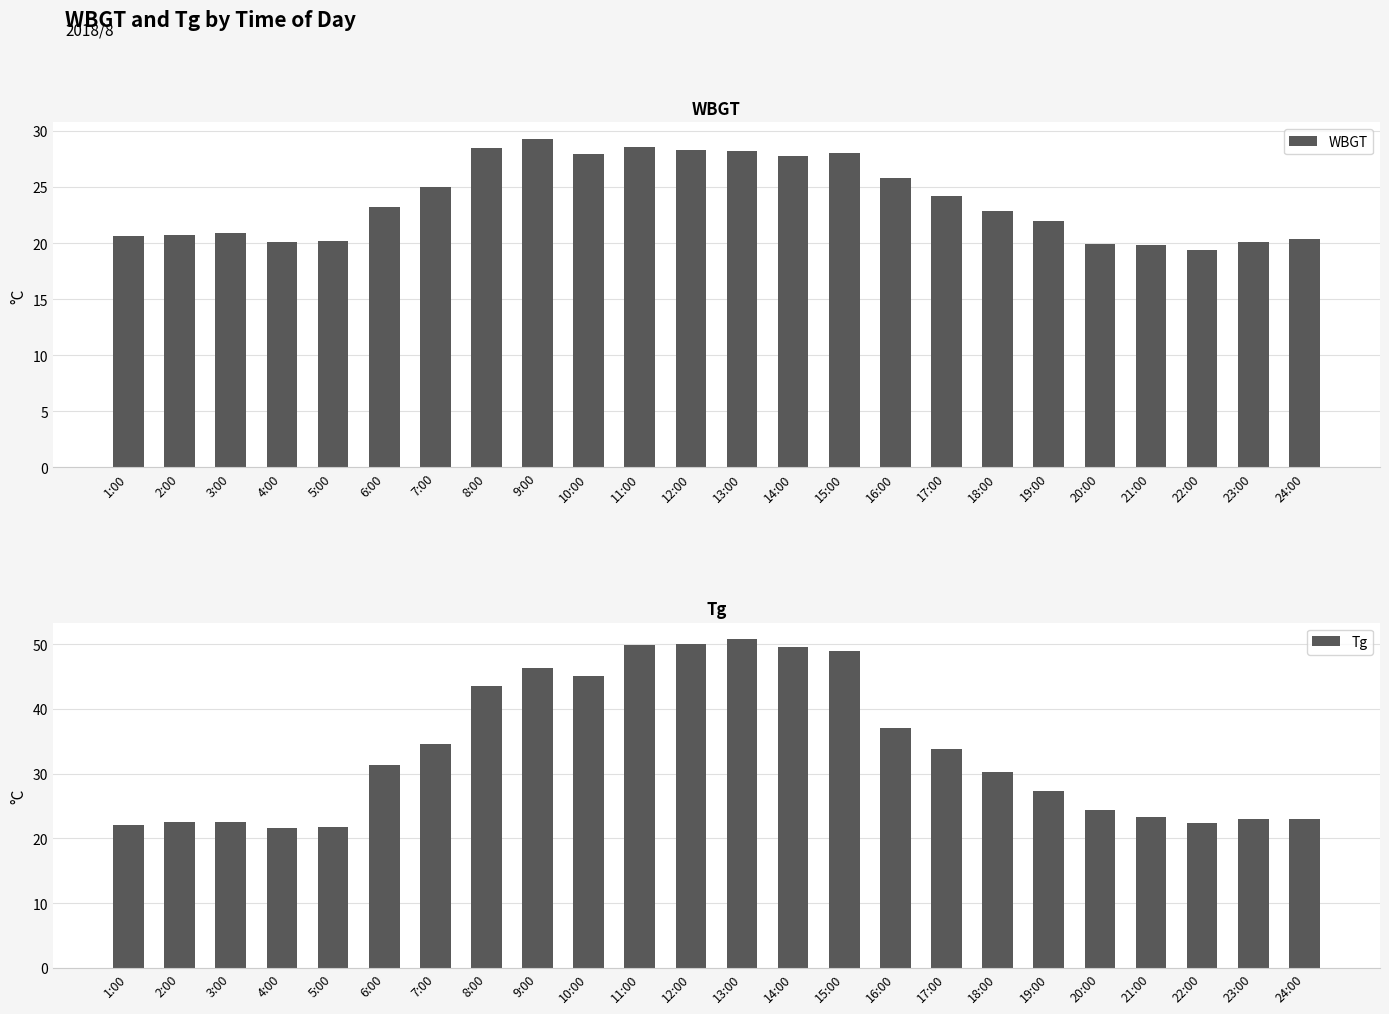

What are all the series names shown in the legend?

WBGT, Tg